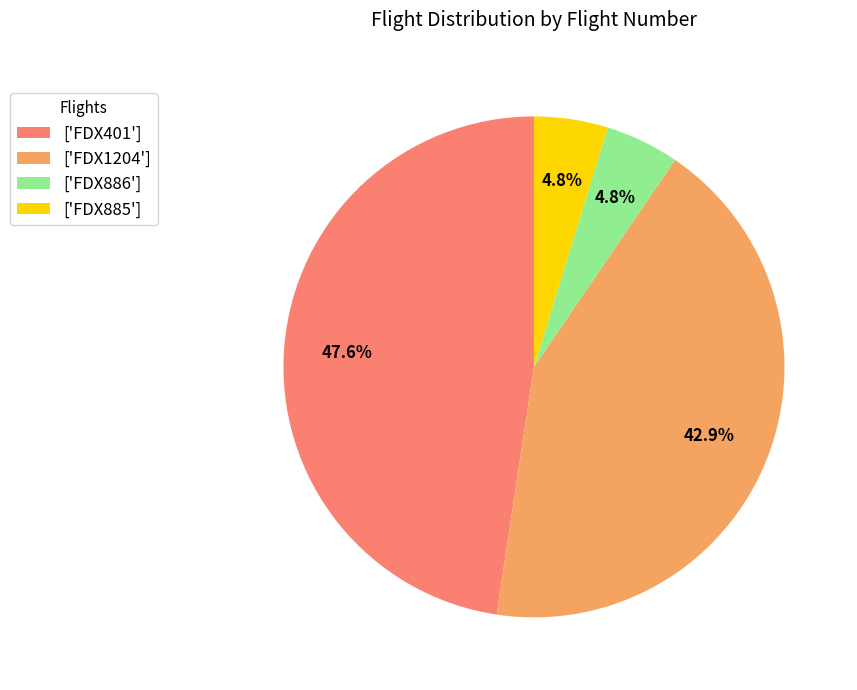

Which has a higher value, ['FDX401'] or ['FDX885']?

['FDX401']